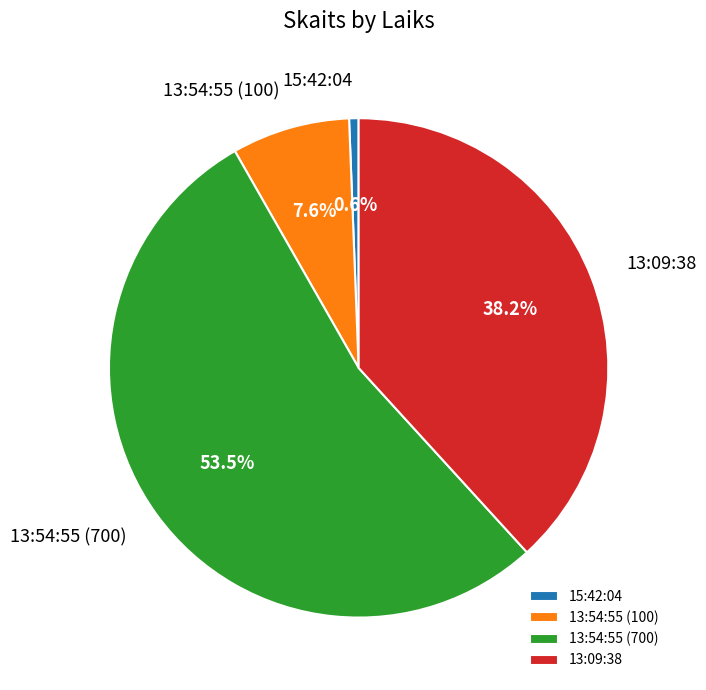

Is the sum of 13:54:55 (700) and 15:42:04 greater than half?

Yes